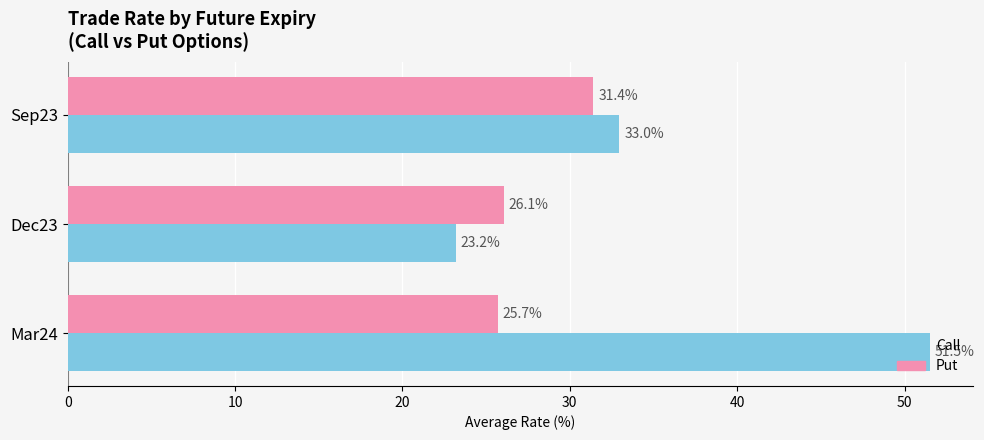

At which category is the sum across all series the highest?

Mar24